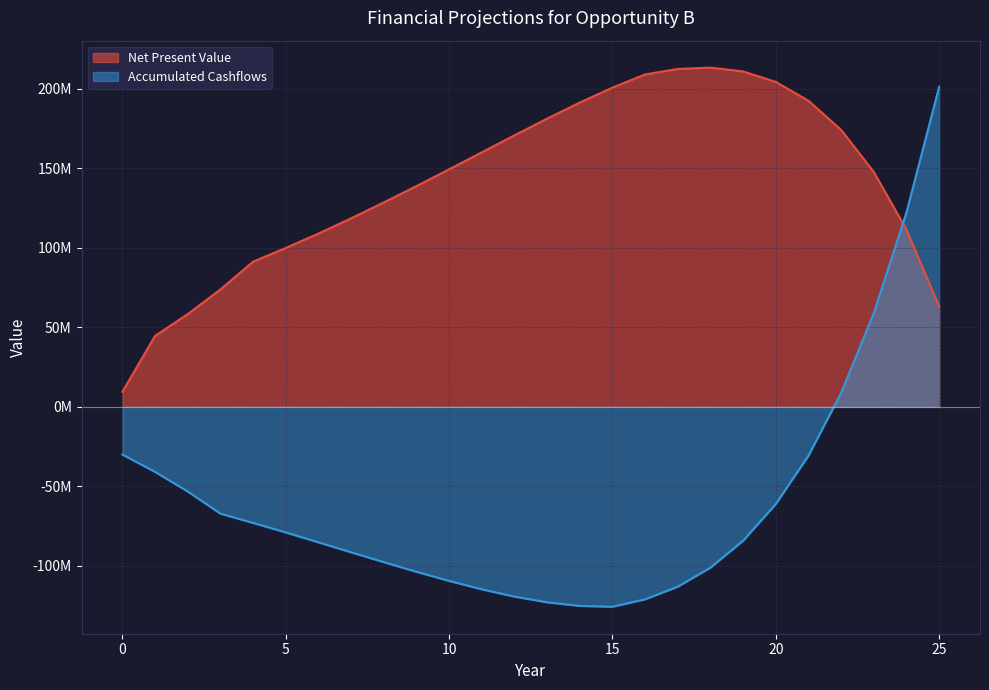

What is the spread (max minus min) of values at 22?

165381381.9